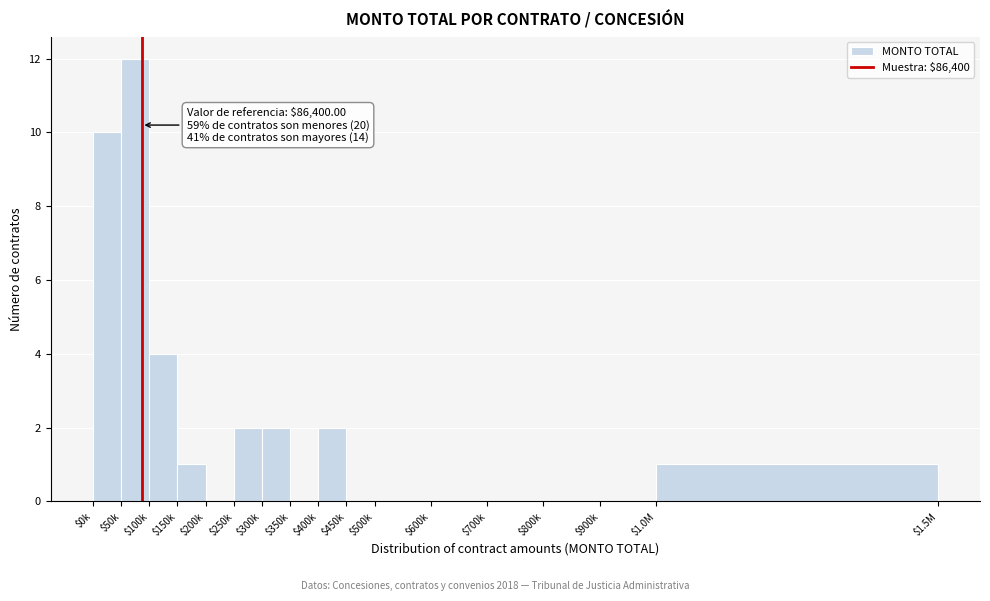

Where is the data nearest to the value 6?

$100k